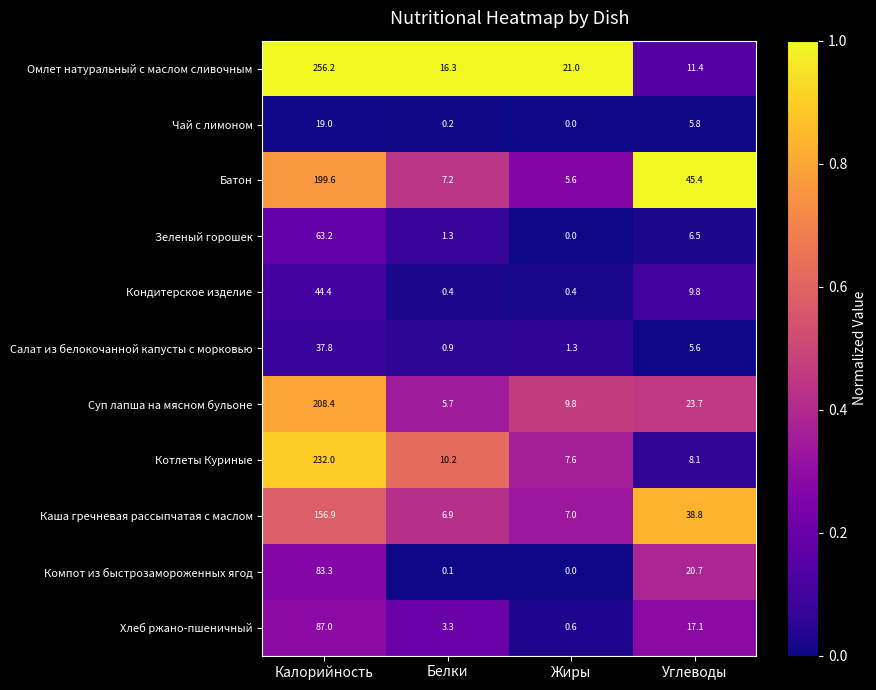

The value of Чай с лимоном at Калорийность is 10.0. True or false?

False